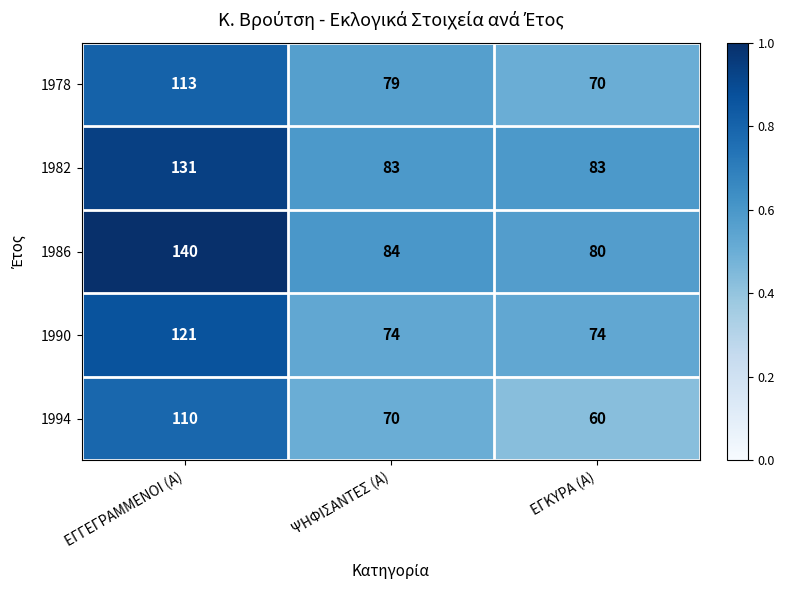

Rank the series by their maximum value, from highest to lowest.

1986, 1982, 1990, 1978, 1994